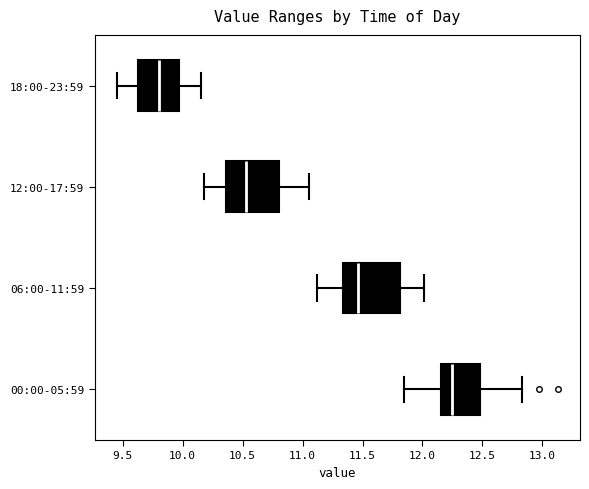

Reading bottom to top, transcribe this box plot: for each box, give where its median line is, the range the box spans, and where its two whiskers end, as read against the x-axis. The values are not printed on the chart, so give them approximately, as read against the axis.

00:00-05:59: median 12.25, box 12.15 to 12.50, whiskers 11.85 to 12.85
06:00-11:59: median 11.45, box 11.35 to 11.80, whiskers 11.10 to 12.00
12:00-17:59: median 10.55, box 10.35 to 10.80, whiskers 10.20 to 11.05
18:00-23:59: median 9.80, box 9.65 to 9.95, whiskers 9.45 to 10.15